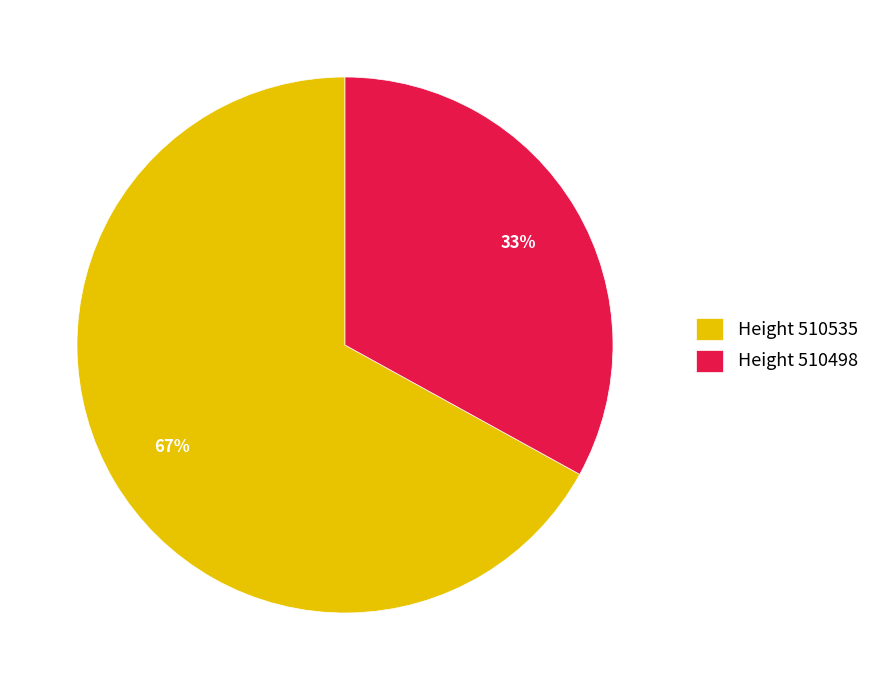

Rank the categories by value from highest to lowest.

Height 510535, Height 510498